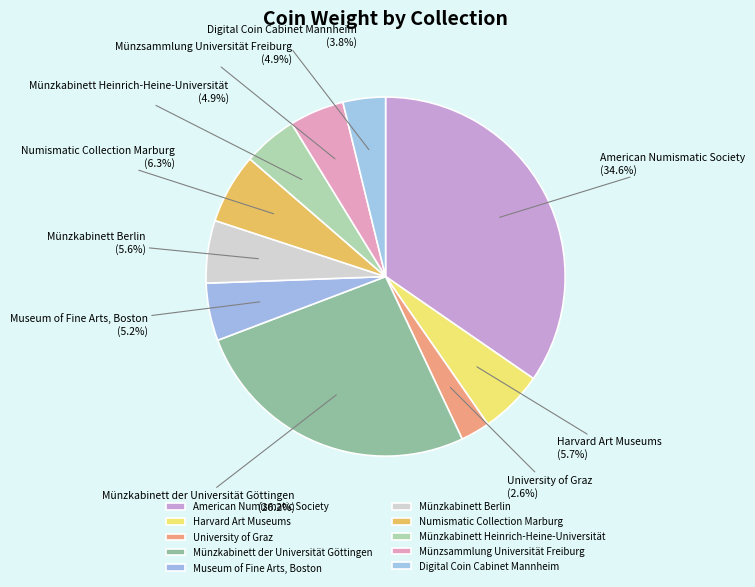

How many slices are in this pie chart?

10